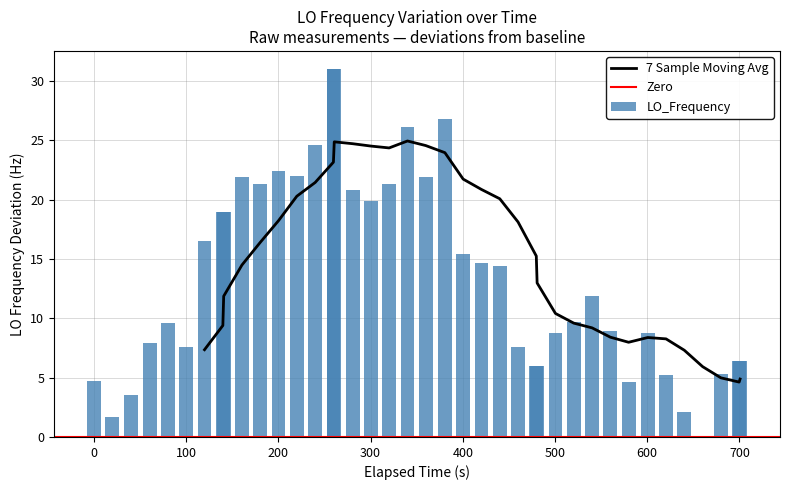

What is the sum of all LO_Frequency values?

542.7